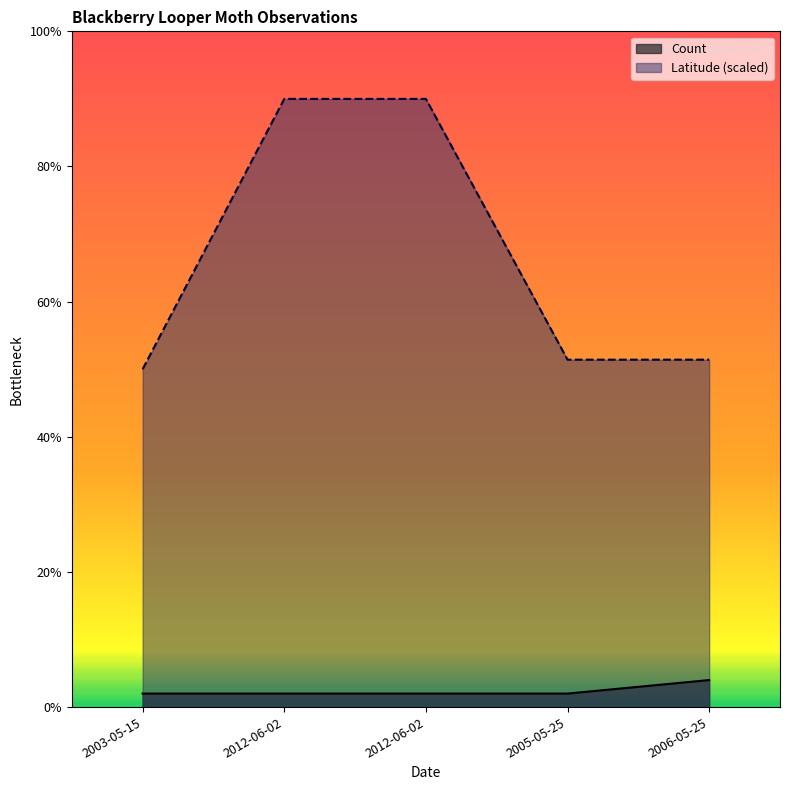

True or false: Count and Latitude cross at least once.

False